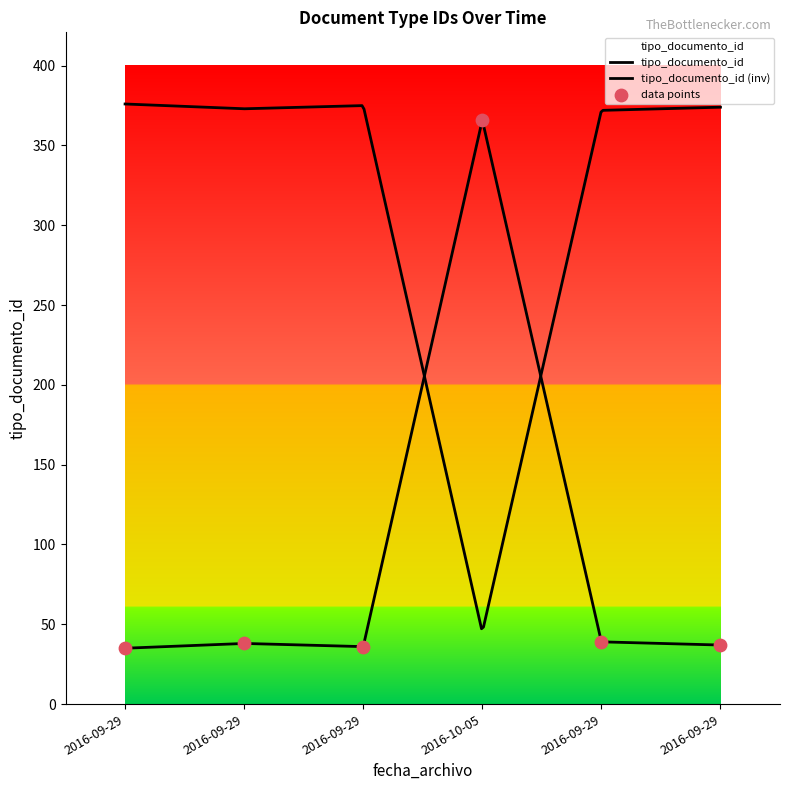

Between 2016-09-29 and 2016-09-29, which is larger?

2016-09-29